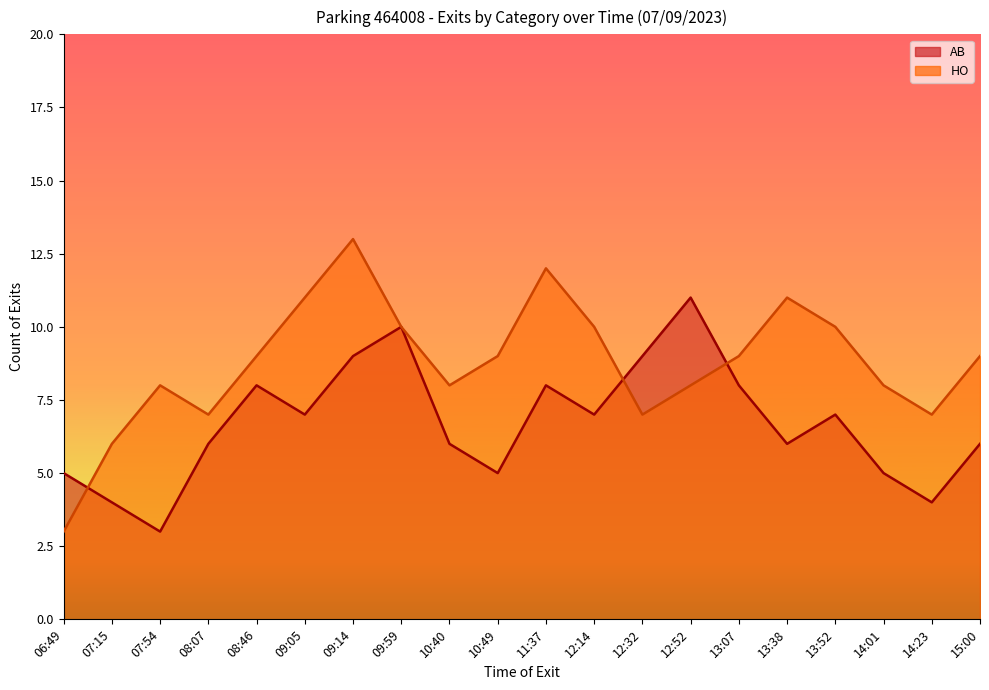

What is the maximum value shown in the chart?

13